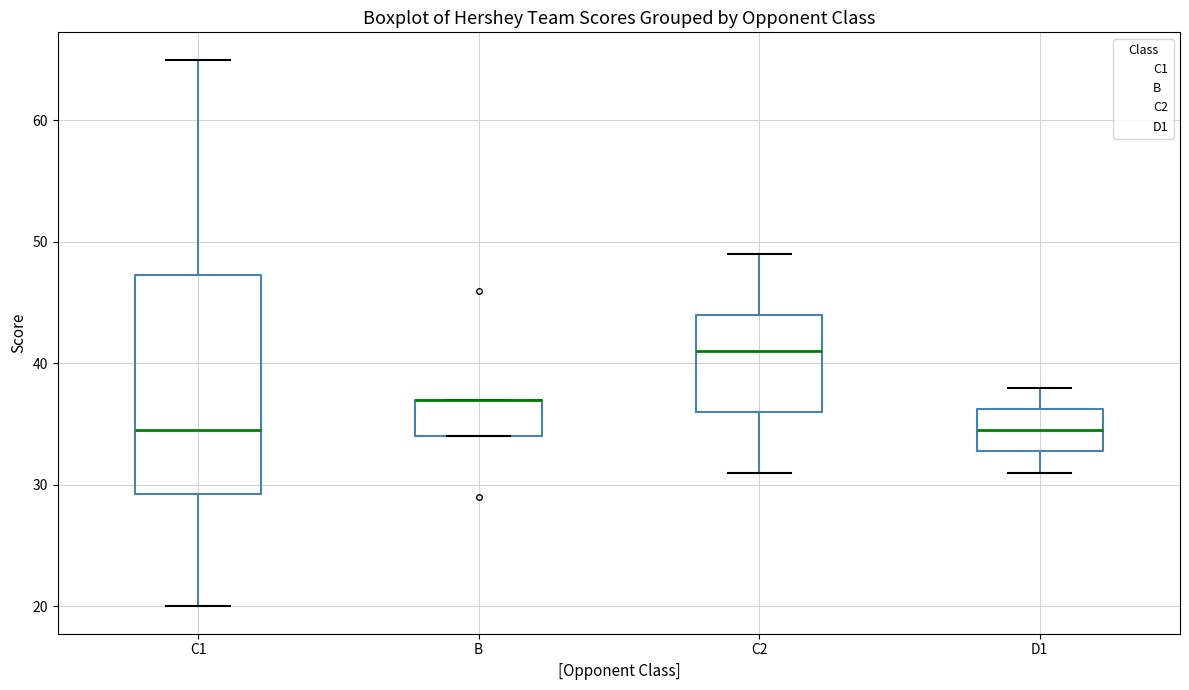

Reading left to right, read every box against the y-axis: the position of its median line, the range the box covers, and the ends of its whiskers. The values are not printed on the chart, so give them approximately, as read against the axis.

C1: median 35, box 29 to 47, whiskers 20 to 65
B: median 37 (drawn on the box's upper edge), box 34 to 37, whiskers 34 to 37
C2: median 41, box 36 to 44, whiskers 31 to 49
D1: median 35, box 33 to 36, whiskers 31 to 38